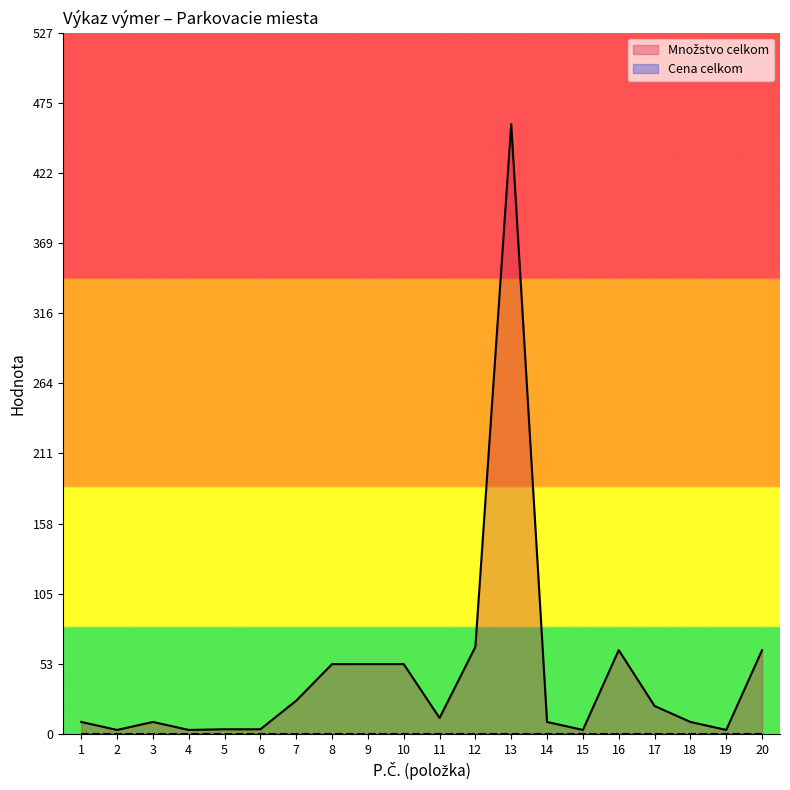

Reading left to right, what are all the values shown in this chart?

1=9.0	2=3.0	3=9.0	4=3.0	5=3.5	6=3.5	7=25.0	8=52.5	9=52.5	10=52.5	11=12.0	12=65.5	13=458.5	14=9.0	15=3.0	16=63.0	17=21.0	18=9.0	19=3.0	20=63.0